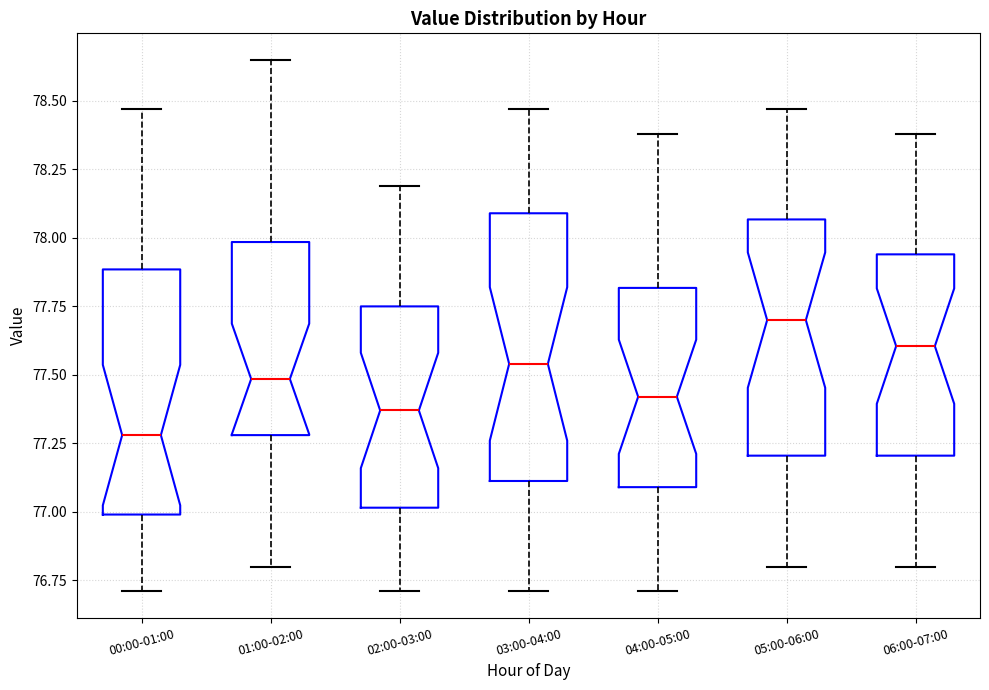

Reading left to right, transcribe this box plot: for each box, give where its median line is, the range the box spans, and where its two whiskers end, as read against the y-axis. The values are not printed on the chart, so give them approximately, as read against the axis.

00:00-01:00: median 77.30, box 77.00 to 77.90, whiskers 76.70 to 78.45
01:00-02:00: median 77.50, box 77.30 to 78.00, whiskers 76.80 to 78.65
02:00-03:00: median 77.35, box 77.00 to 77.75, whiskers 76.70 to 78.20
03:00-04:00: median 77.55, box 77.10 to 78.10, whiskers 76.70 to 78.45
04:00-05:00: median 77.40, box 77.10 to 77.80, whiskers 76.70 to 78.40
05:00-06:00: median 77.70, box 77.20 to 78.05, whiskers 76.80 to 78.45
06:00-07:00: median 77.60, box 77.20 to 77.95, whiskers 76.80 to 78.40